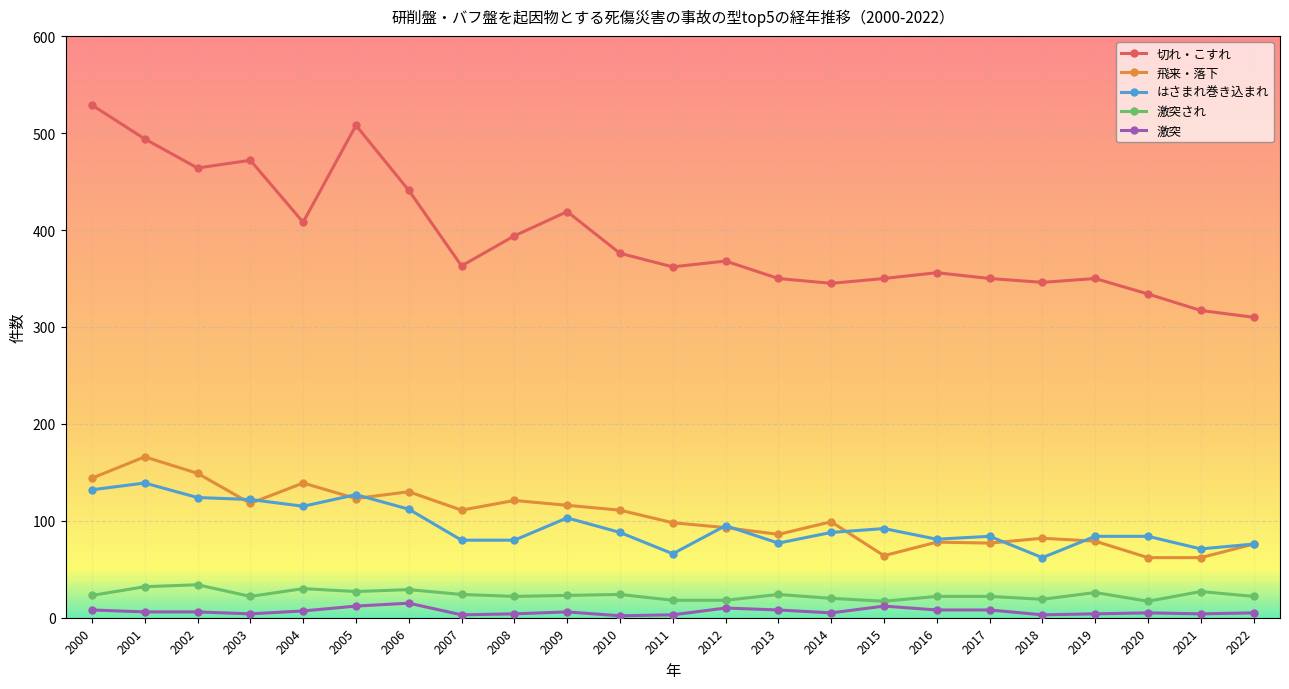

True or false: 飛来・落下 has more than 0 interior local peaks.

True